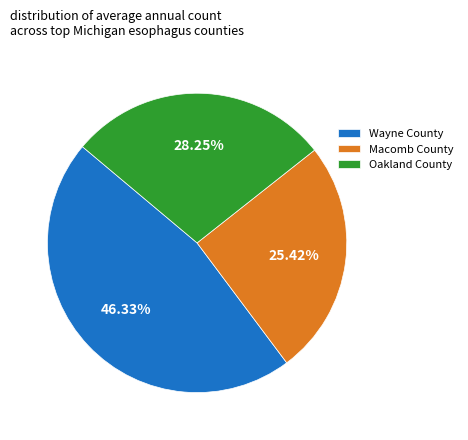

Does any single category account for the majority?

No